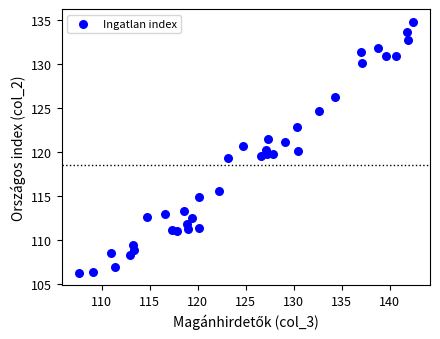

What is the range of Y values (max minus min)?

28.5